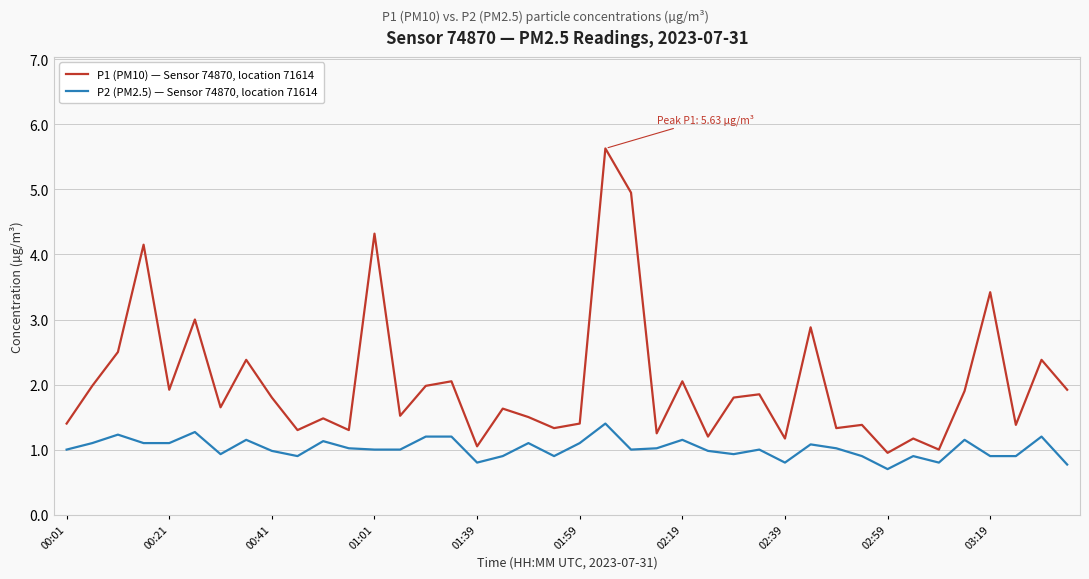

Rank the series by their average value, from highest to lowest.

P1 (PM10) — Sensor 74870, location 71614, P2 (PM2.5) — Sensor 74870, location 71614